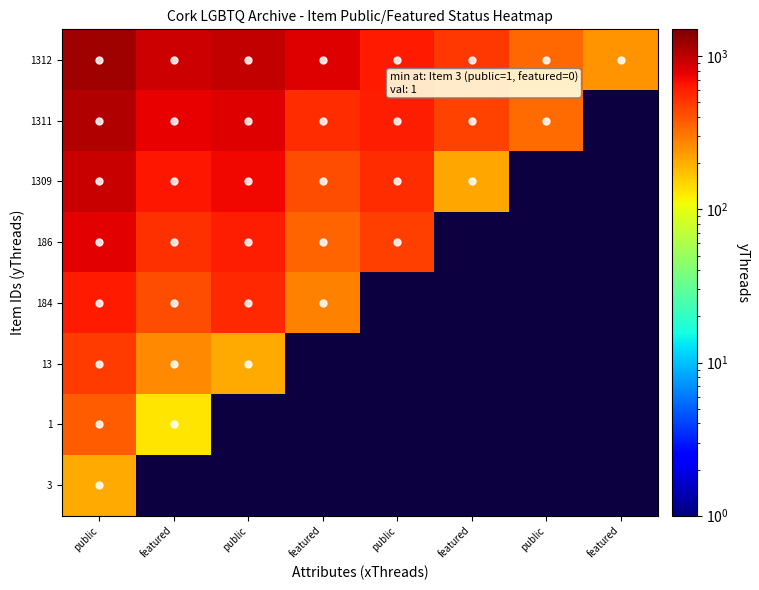

At which category does the chart reach its minimum across all series?

featured